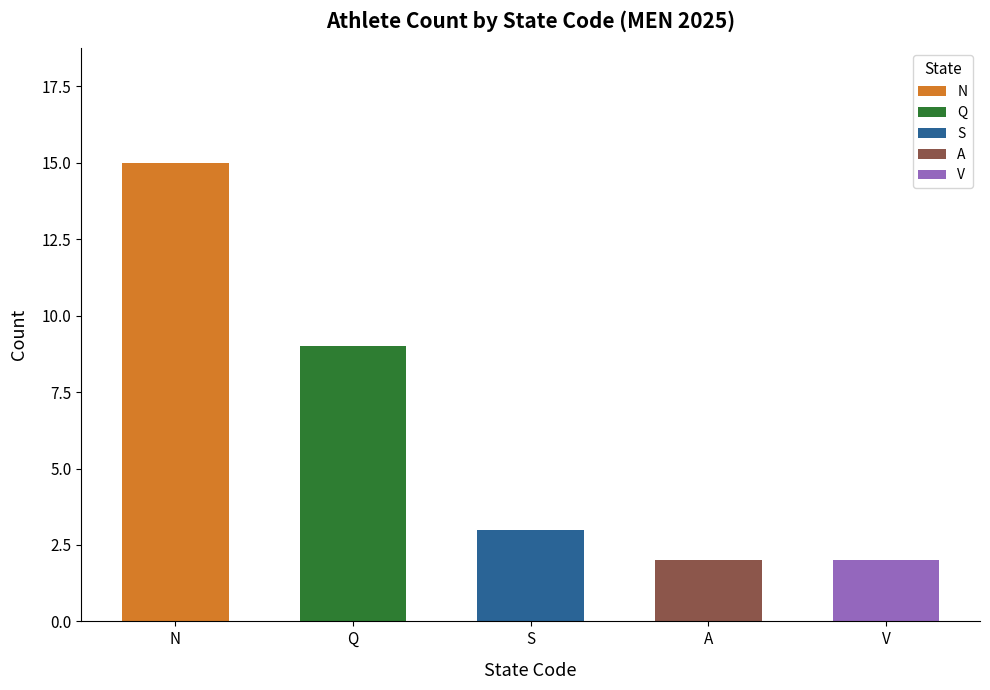

The Q series shows 1 at 200 METRES. True or false?

False